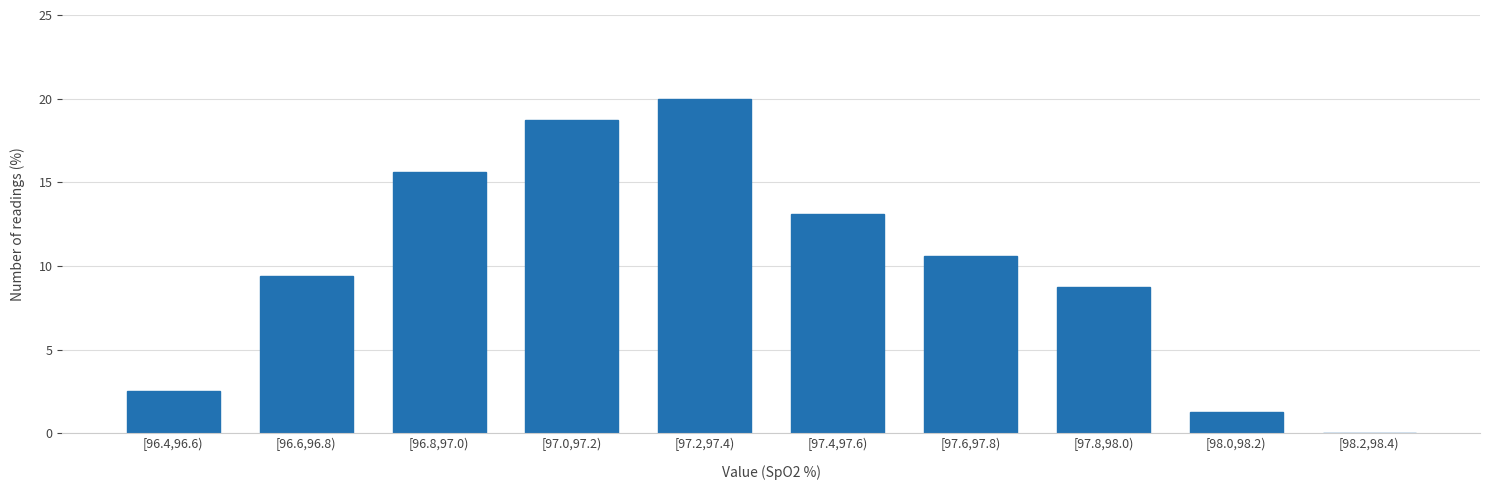

What value does the data have at [96.4,96.6)?

2.5